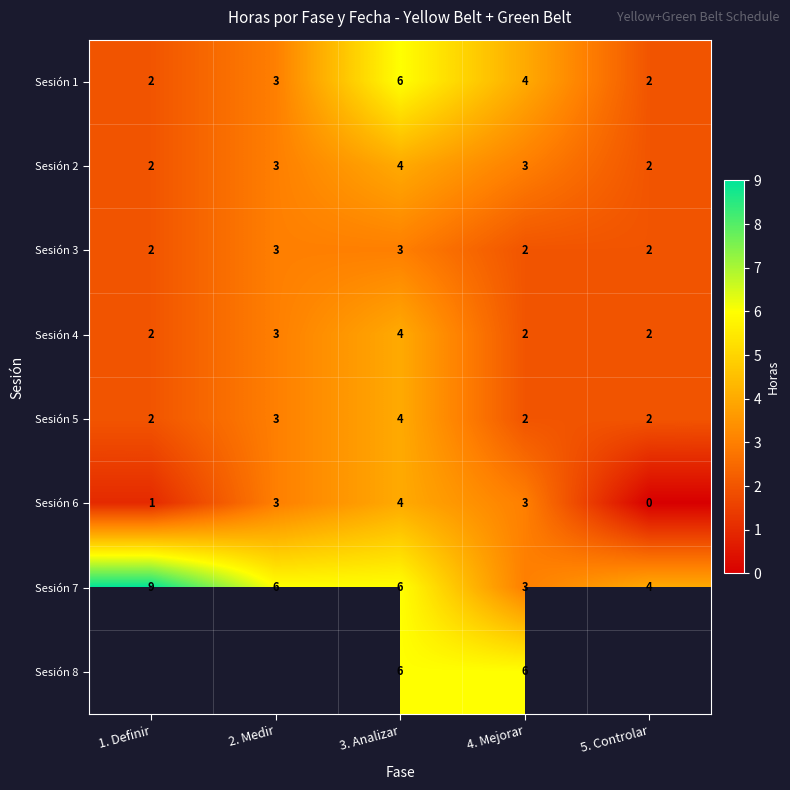

What is the total value across all series at 4. Mejorar?

25